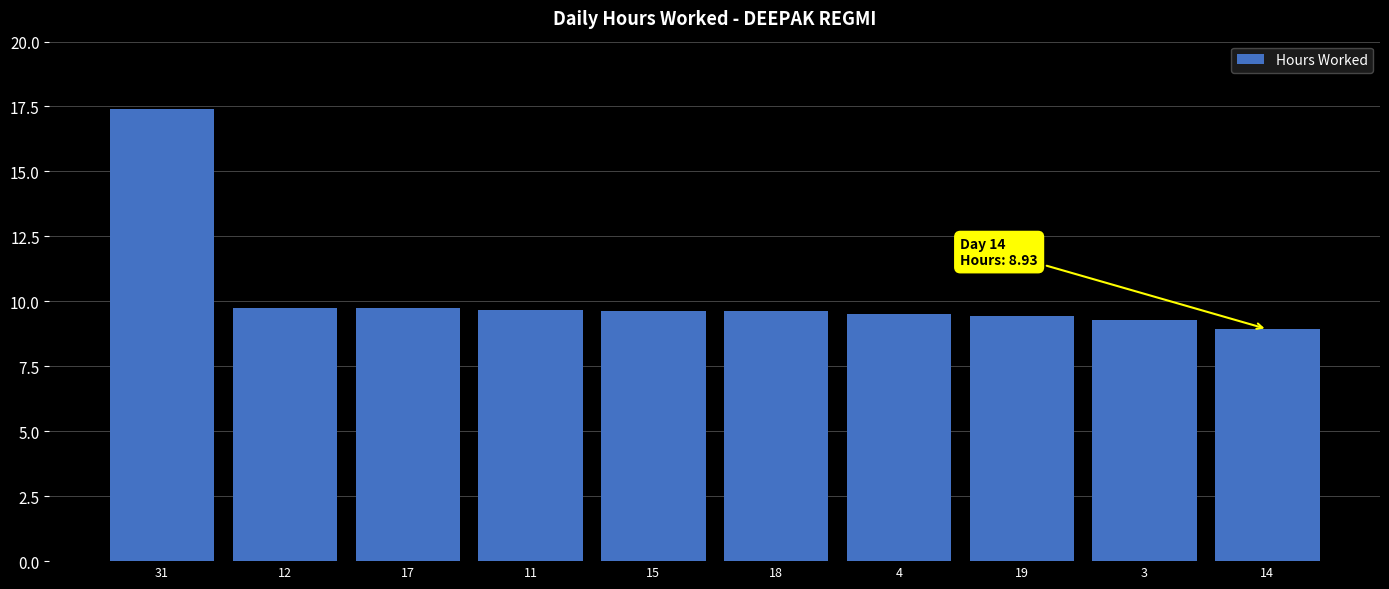

At which category does the chart reach its peak across all series?

31